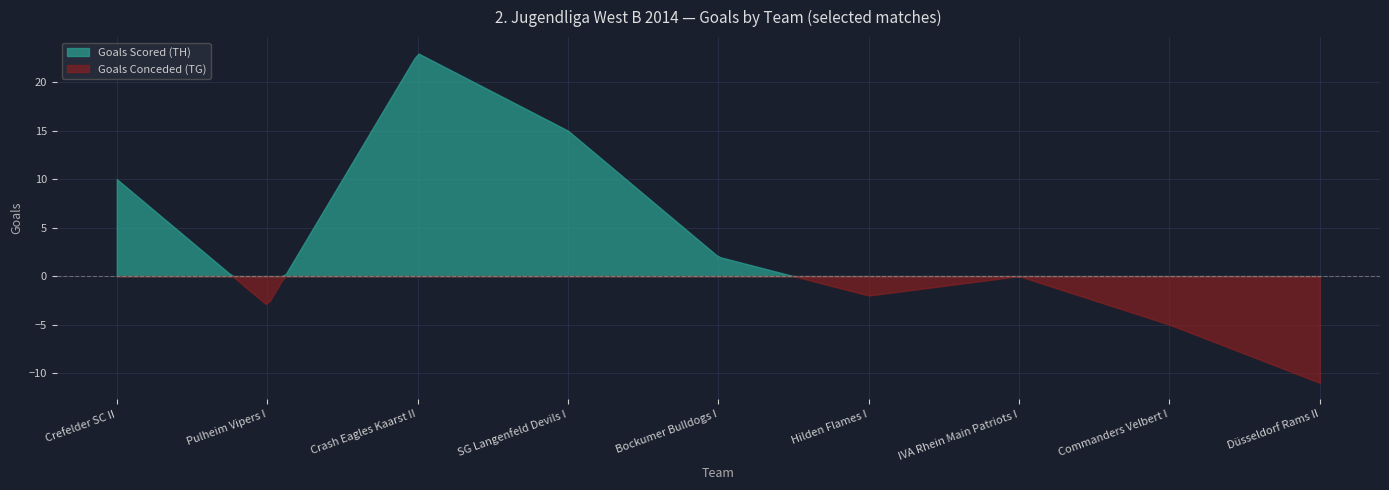

How many distinct data groups are displayed?

2